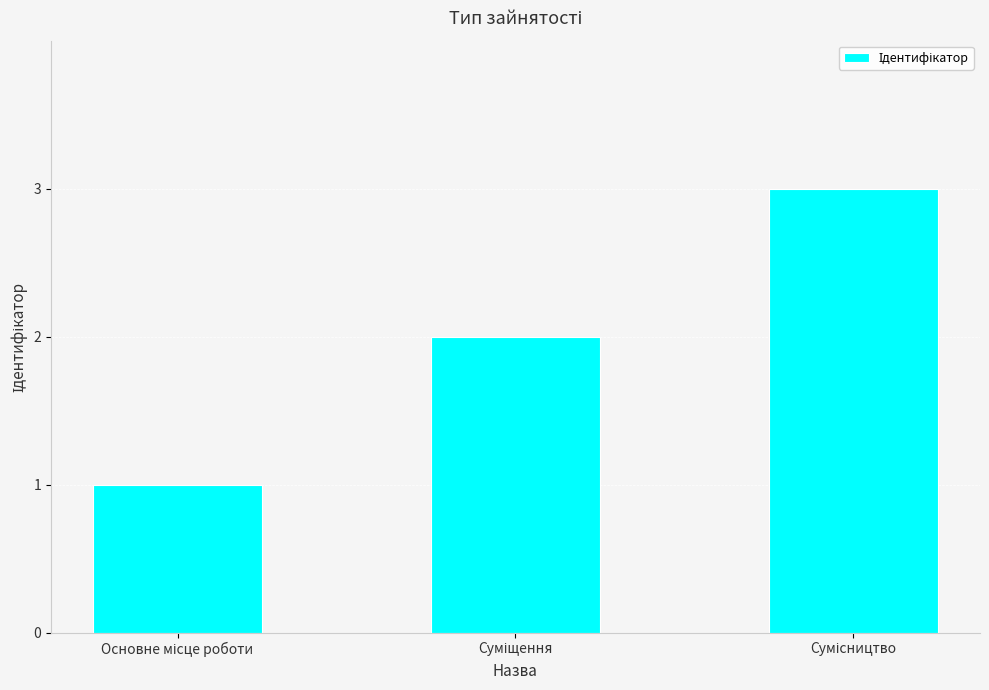

What is the sum of all values?

6